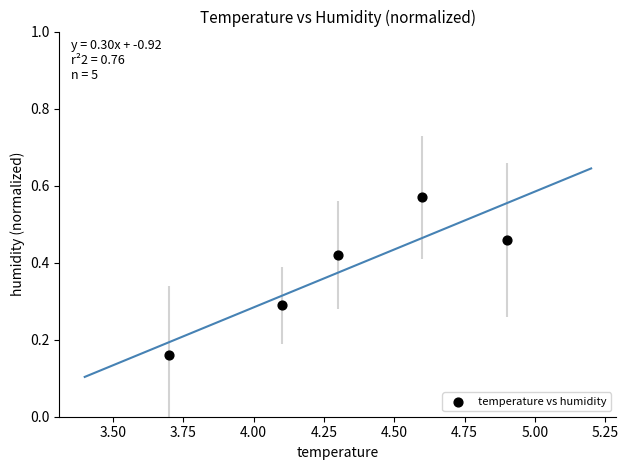

What is the range of X values (max minus min)?

1.2